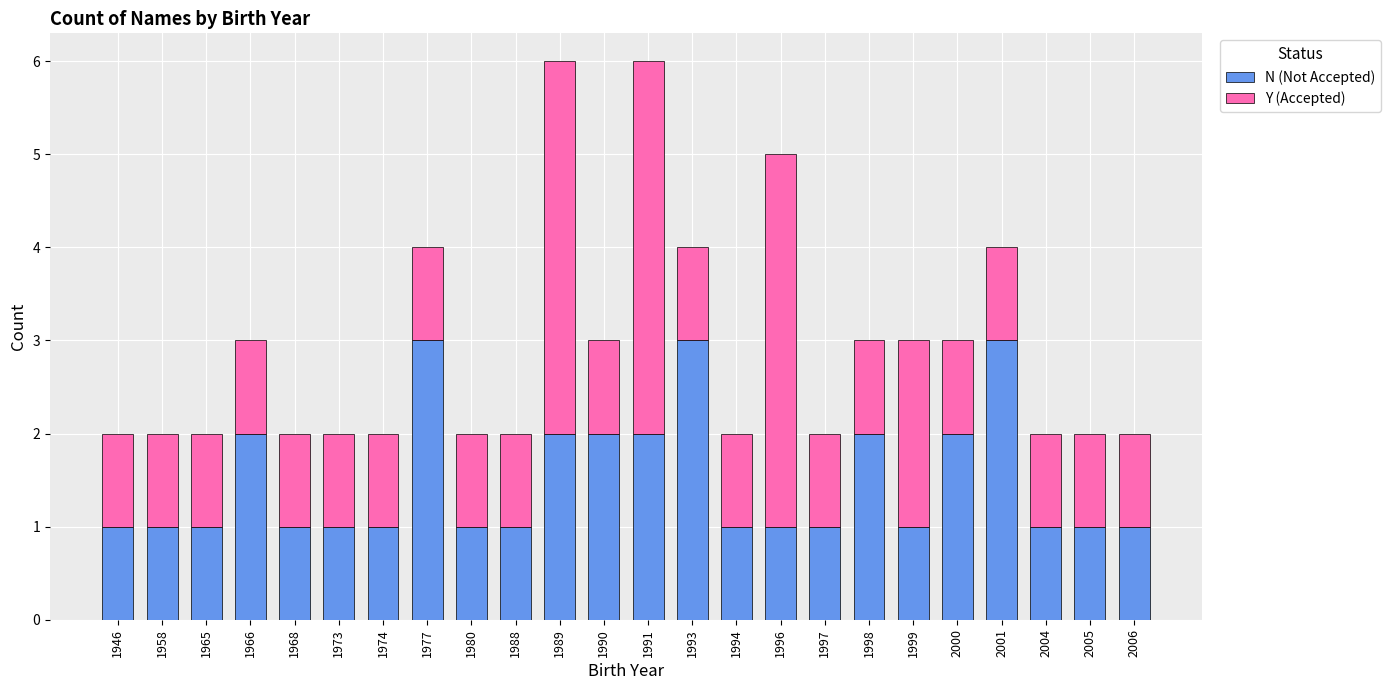

The N (Not Accepted) series shows 3 at 1990. True or false?

False